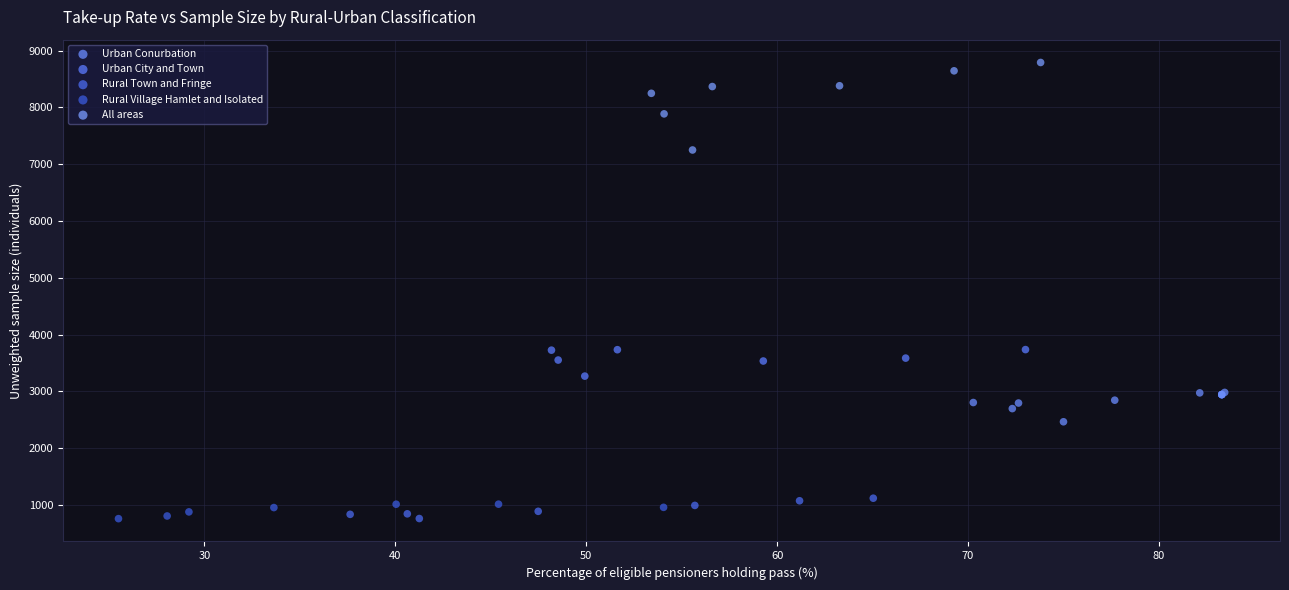

Which series has the widest spread of Y values?

All areas